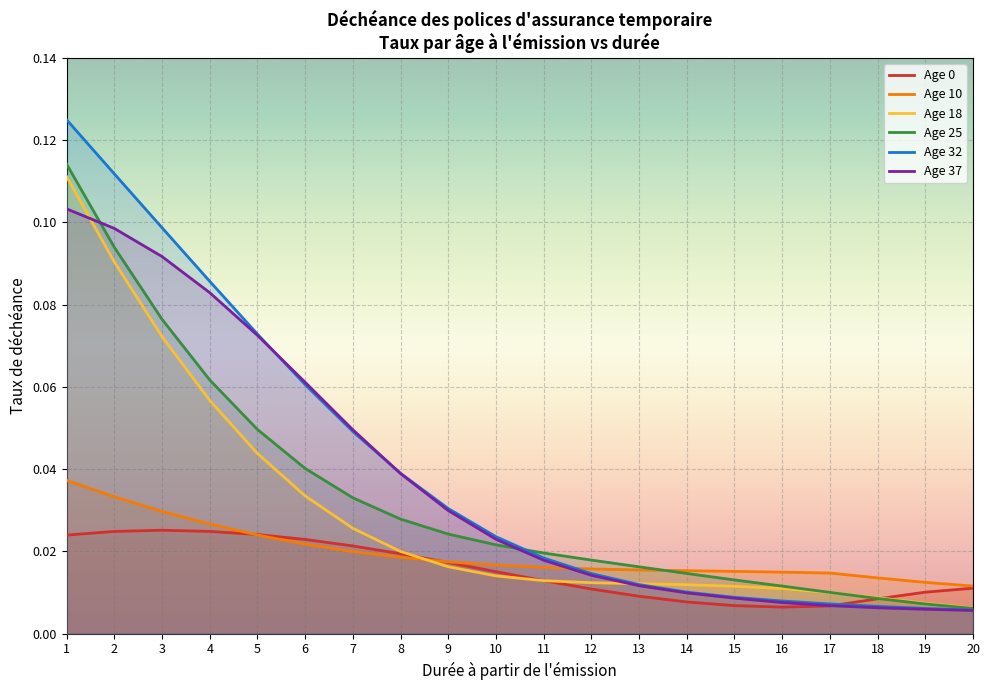

After their last crossing, which series has the higher values: Age 32 or Age 0?

Age 0